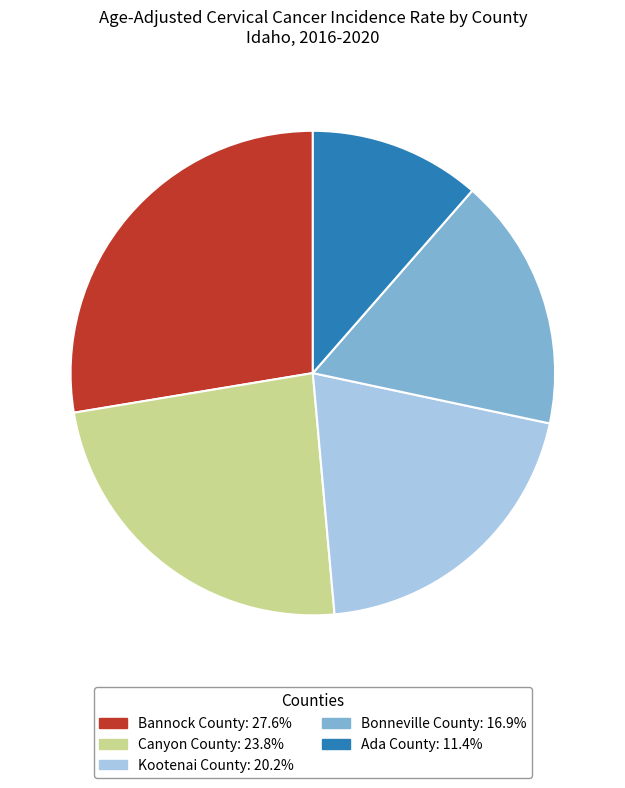

Which category has the smallest portion of the pie?

Ada County